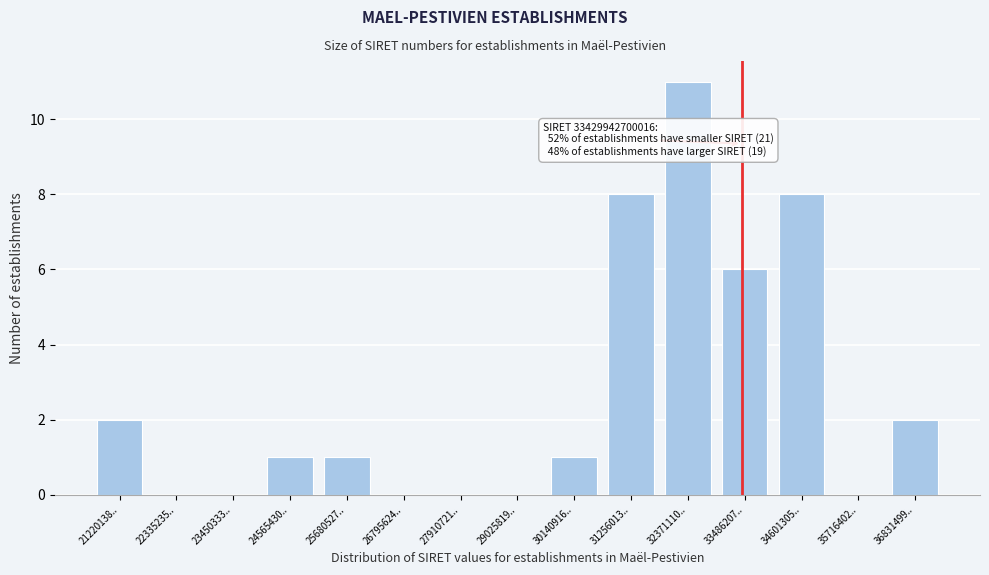

Reading left to right, what are all the values shown in this chart?

21220138..=2	22335235..=0	23450333..=0	24565430..=1	25680527..=1	26795624..=0	27910721..=0	29025819..=0	30140916..=1	31256013..=8	32371110..=11	33486207..=6	34601305..=8	35716402..=0	36831499..=2